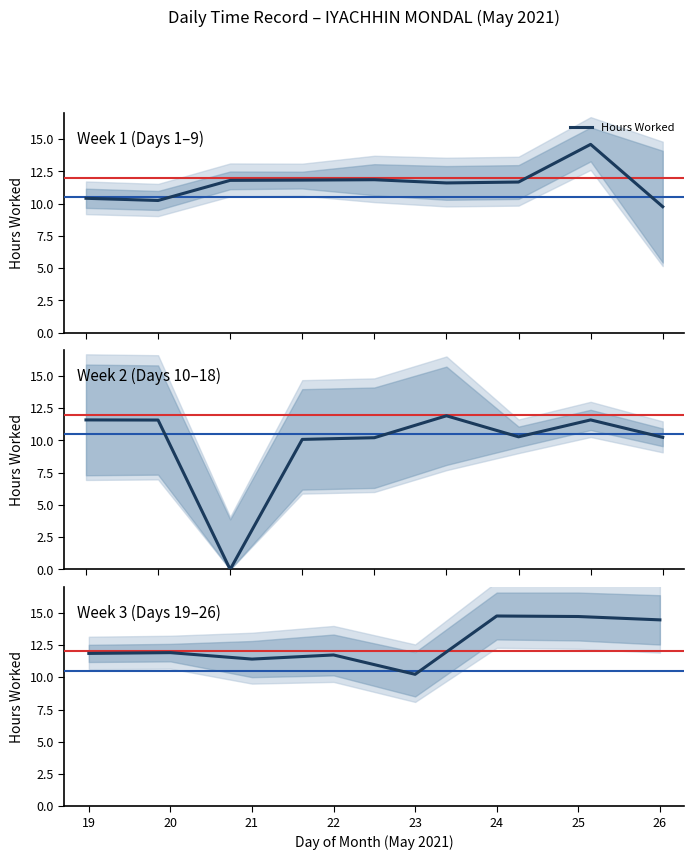

Where is the first local maximum?

20